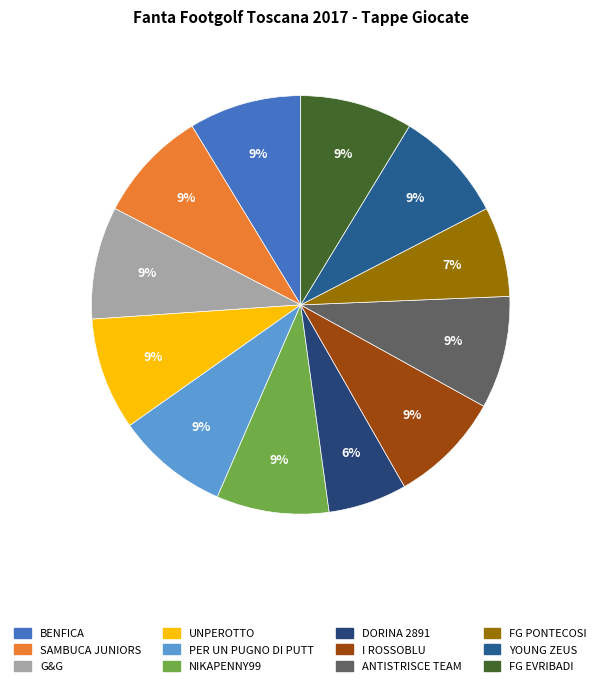

To the nearest percent, what portion does I ROSSOBLU represent?

9%